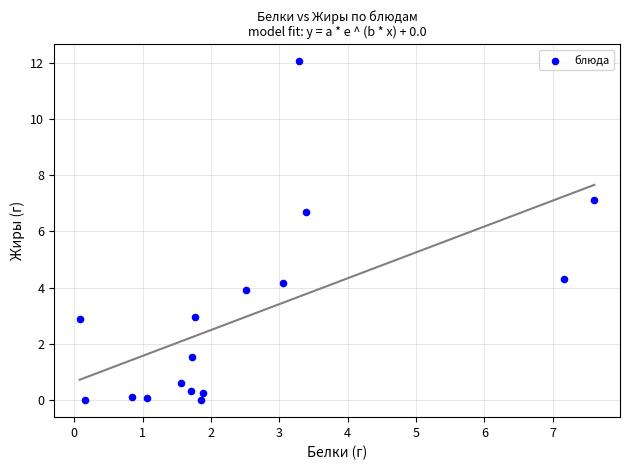

What is the range of X values (max minus min)?

7.5